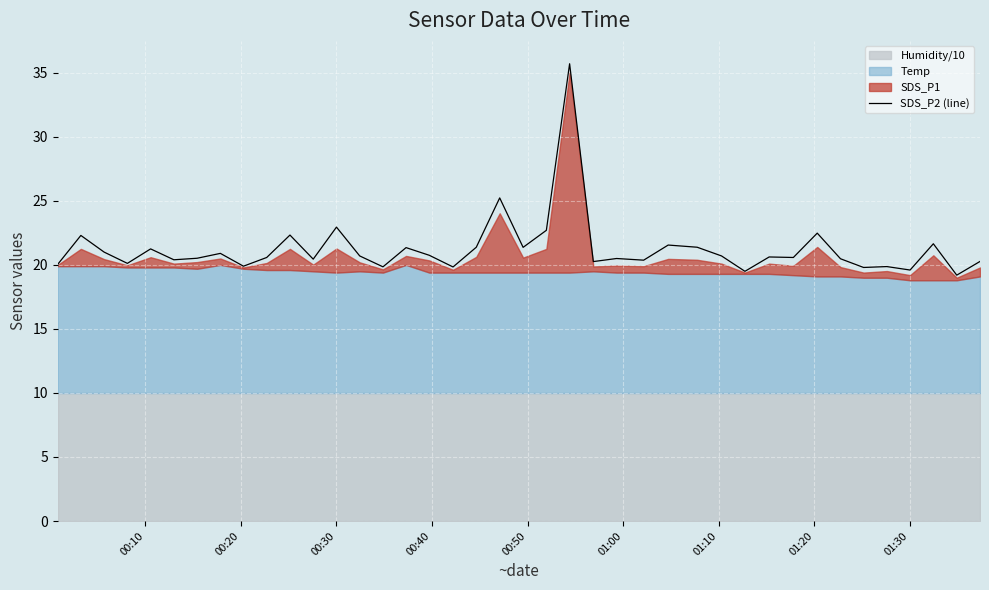

What is the maximum value for SDS_P2 (line)?

35.7